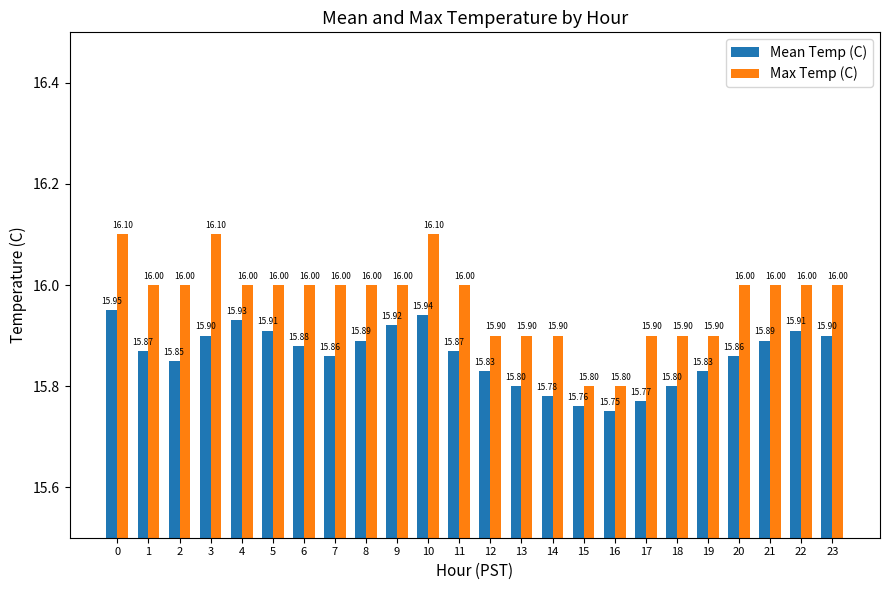

What is the greatest value displayed?

16.1